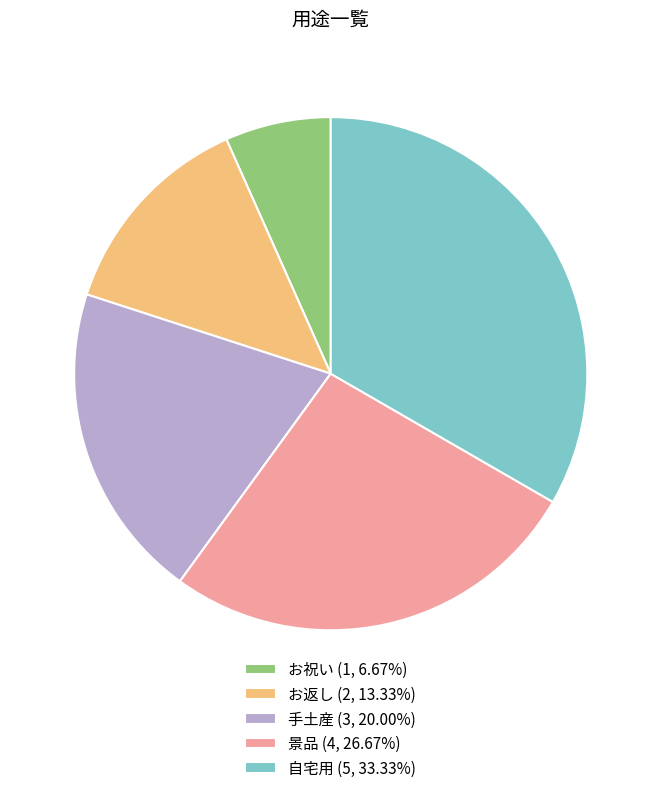

Is it true that 手土産 is 8% of the pie?

False